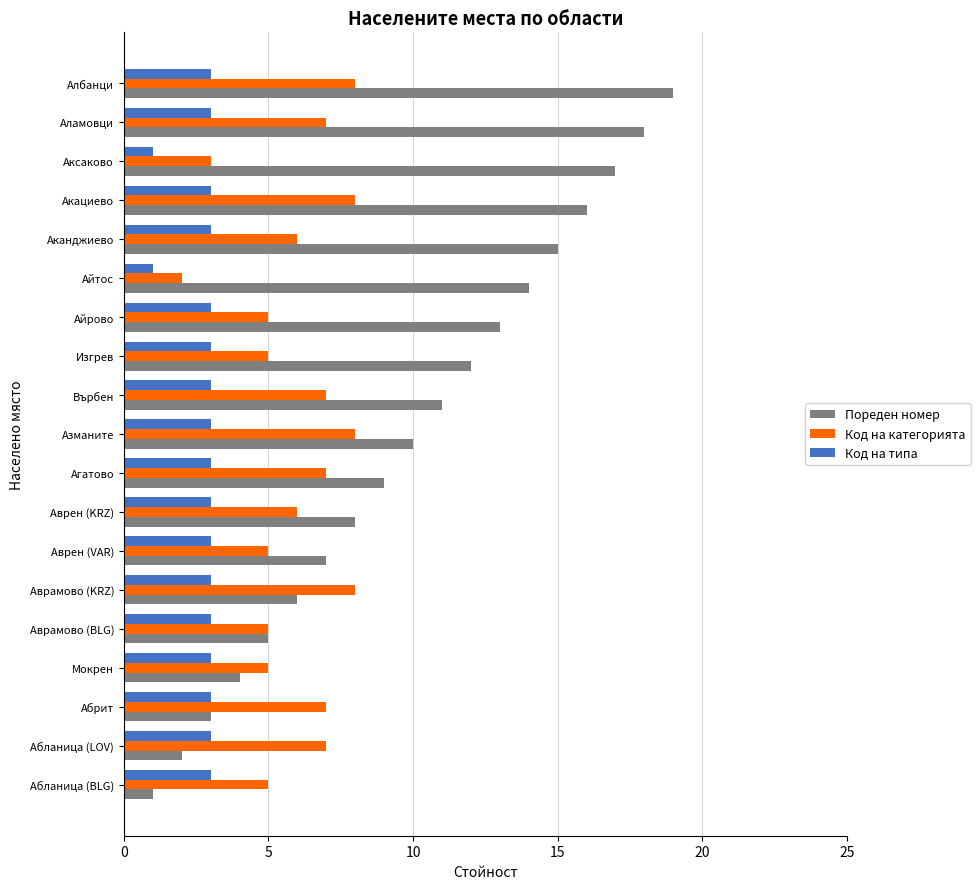

Which label corresponds to the largest value in the chart?

Албанци